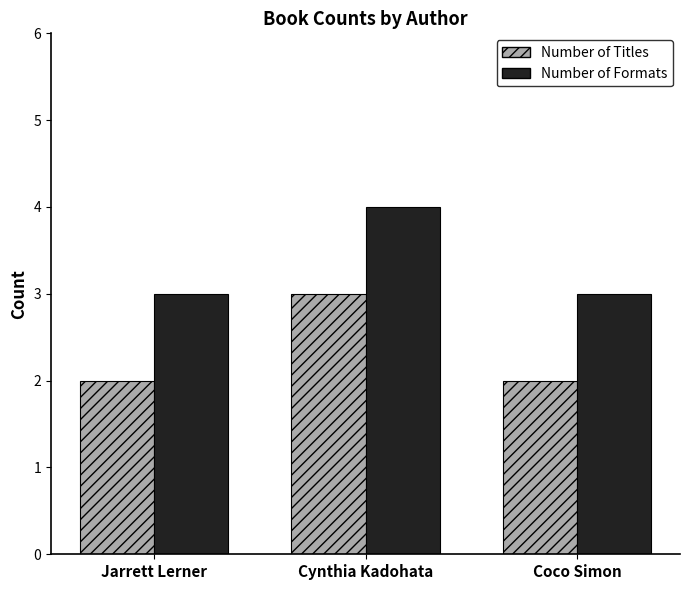

What position from the left is Cynthia Kadohata?

2